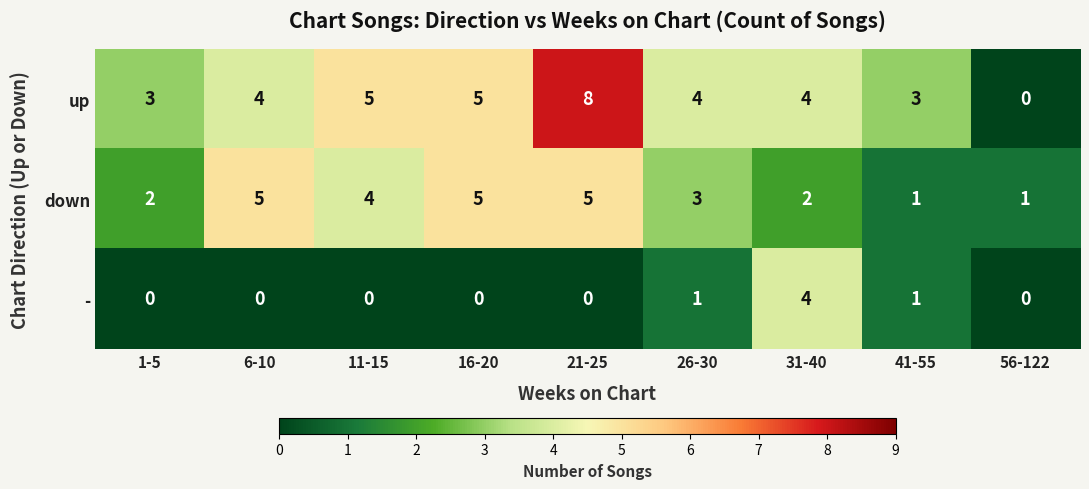

Reading left to right, list all the values displayed in this chart.

up: 1-5=3	6-10=4	11-15=5	16-20=5	21-25=8	26-30=4	31-40=4	41-55=3	56-122=0
down: 1-5=2	6-10=5	11-15=4	16-20=5	21-25=5	26-30=3	31-40=2	41-55=1	56-122=1
-: 1-5=0	6-10=0	11-15=0	16-20=0	21-25=0	26-30=1	31-40=4	41-55=1	56-122=0